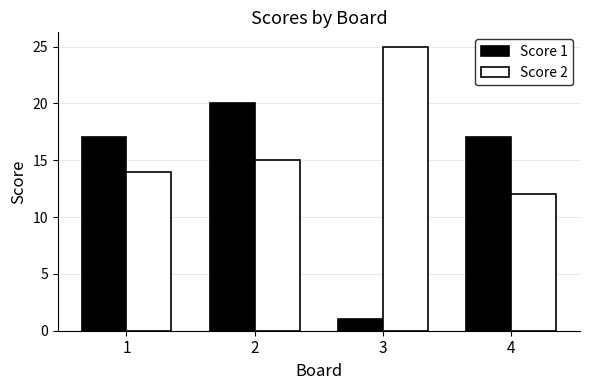

What is the total value across all series at 3?

26